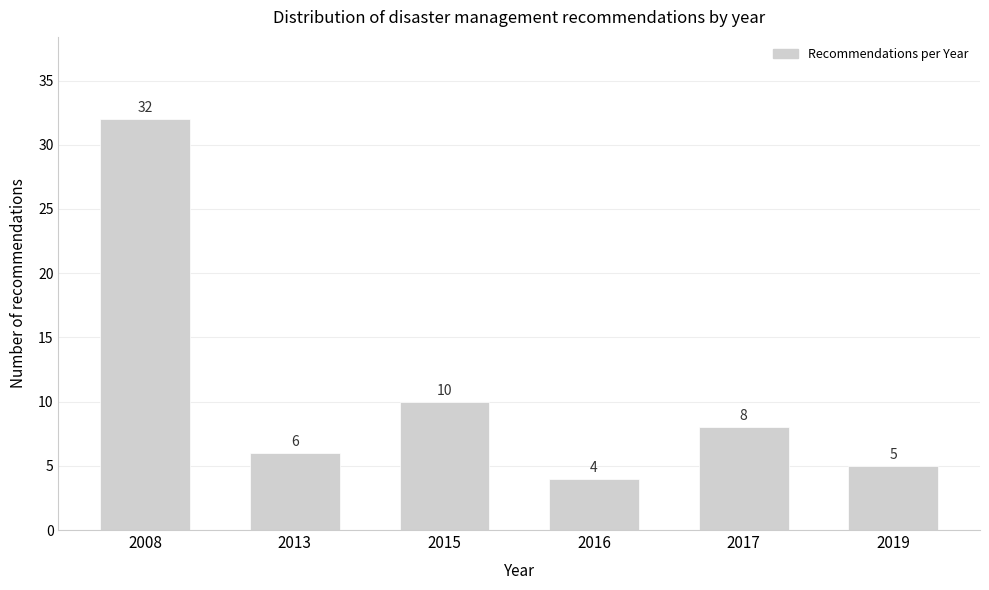

Reading left to right, transcribe all the data shown in this chart.

2008=32	2013=6	2015=10	2016=4	2017=8	2019=5